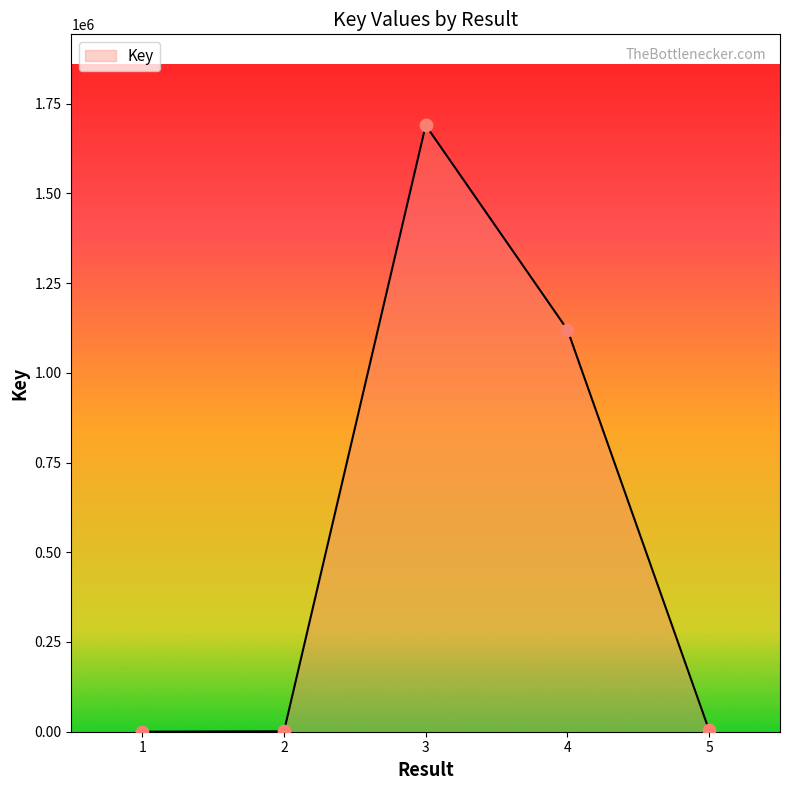

What is the change in value from 3 to 4?

-569491